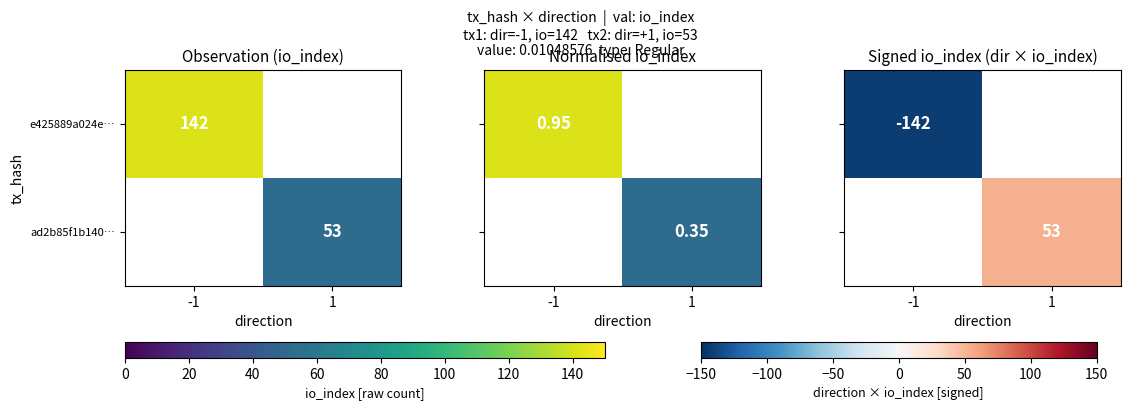

The value of e425889a024e… at -1 is 82. True or false?

False